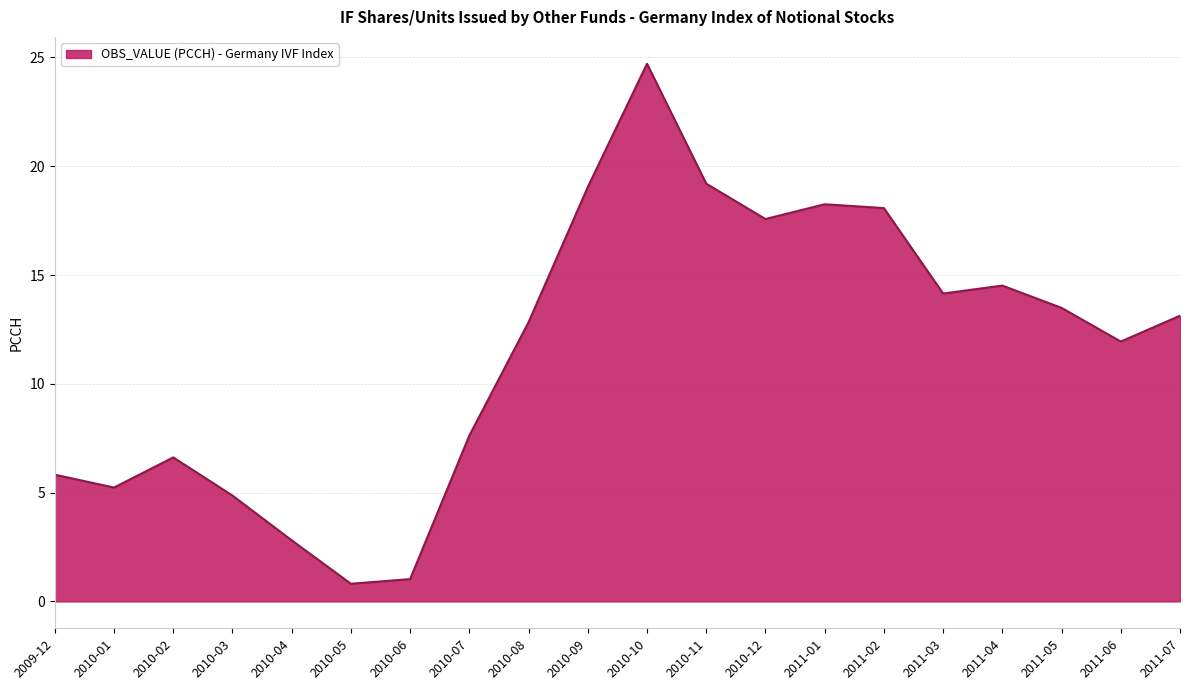

The chart shows a value of 17.6 at 2010-12. True or false?

True